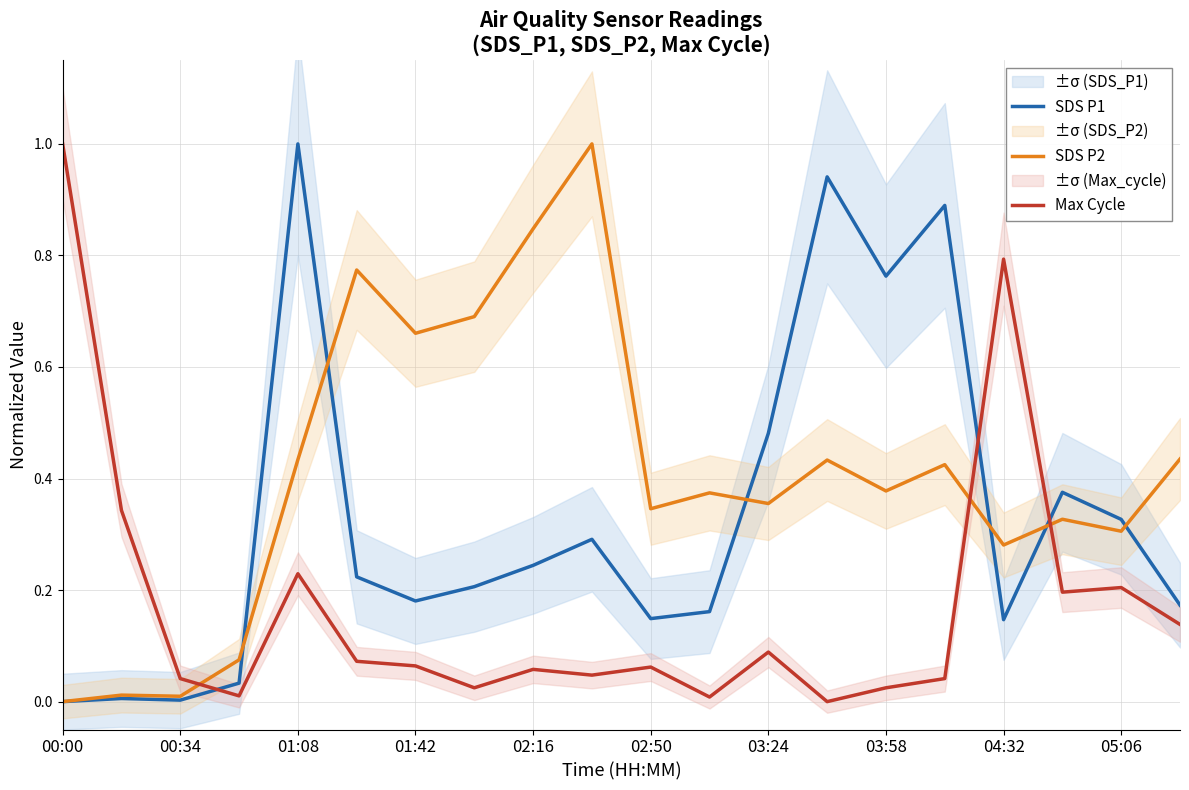

After their last crossing, which series has the higher values: SDS P2 or Max Cycle?

SDS P2